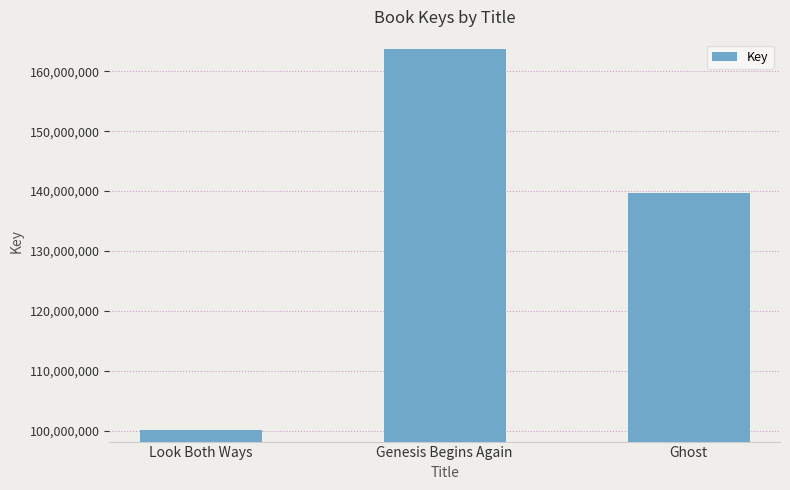

What is the minimum value shown in the chart?

100216975